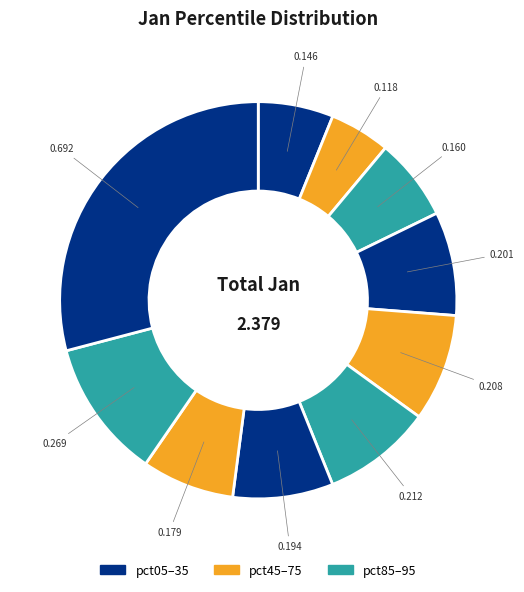

How many segments does this pie chart have?

10